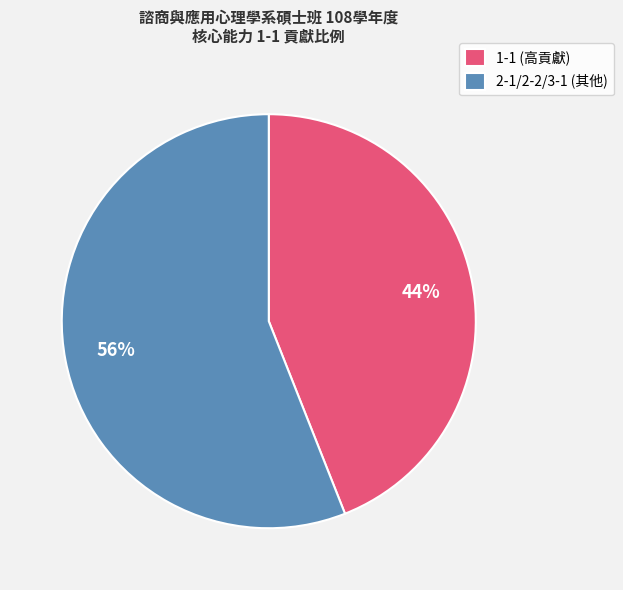

Which category has the smallest portion of the pie?

1-1 (高貢獻)